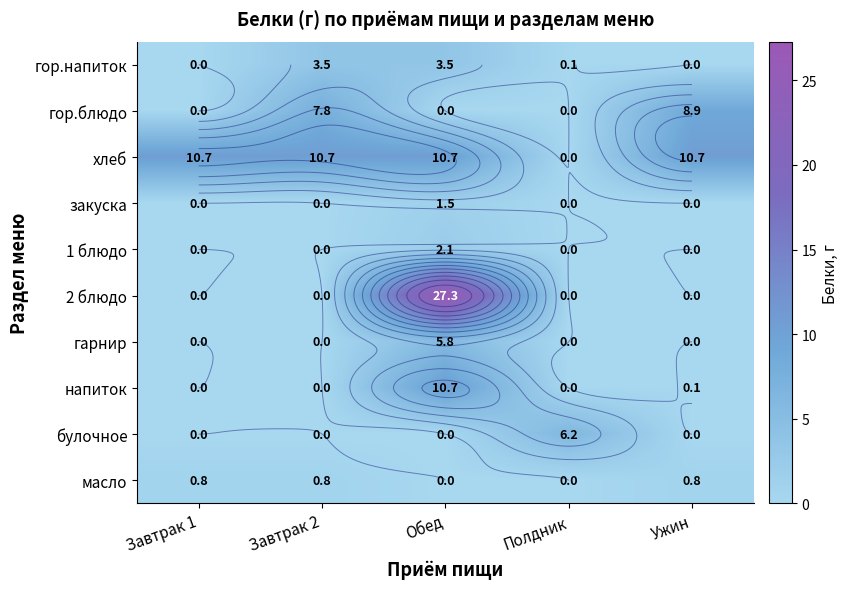

The value of масло at Ужин is 0.8. True or false?

True